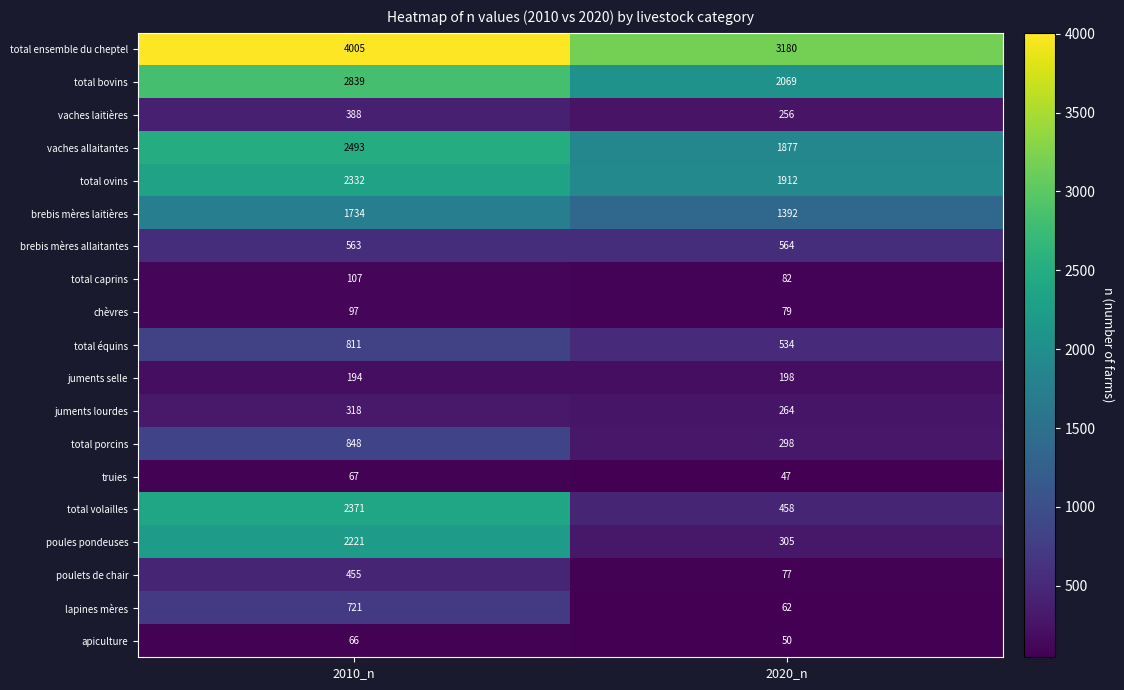

At which label is juments selle closest to 196?

2010_n